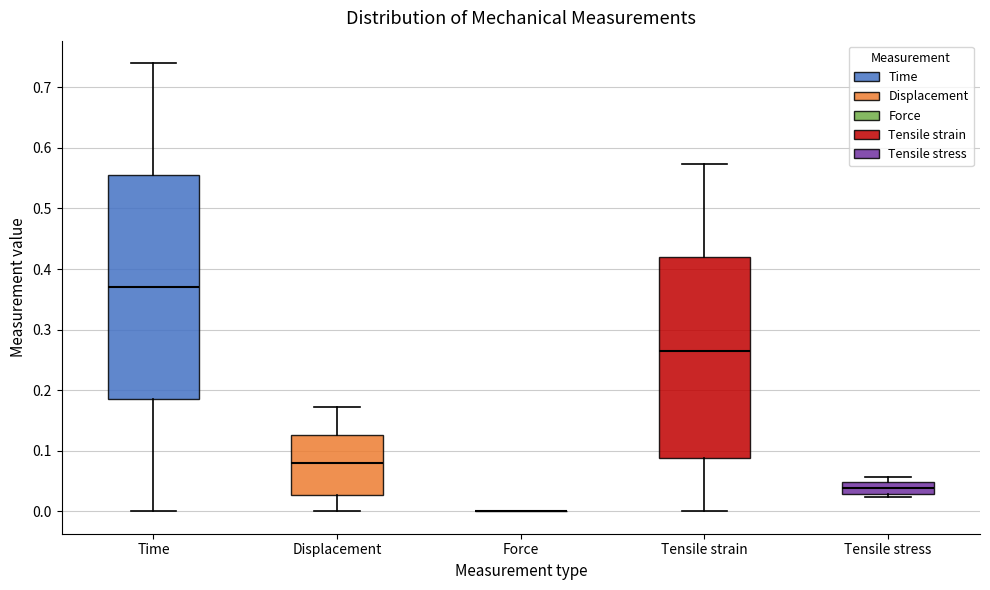

Comparing the boxes themselves (not the whiskers), which one is the tallest?

Time